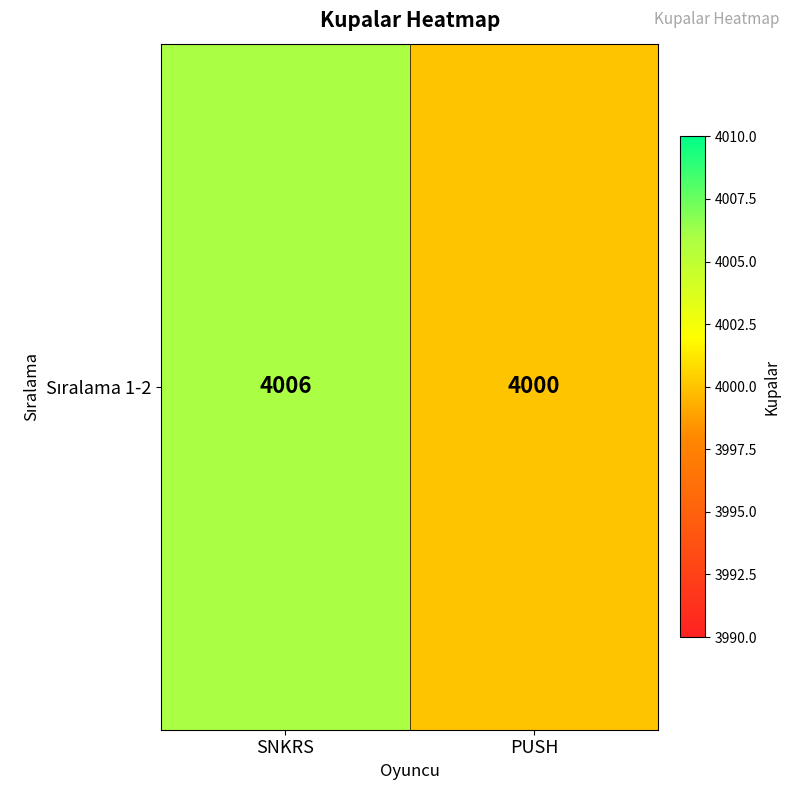

What is the difference between the maximum and minimum values?

6